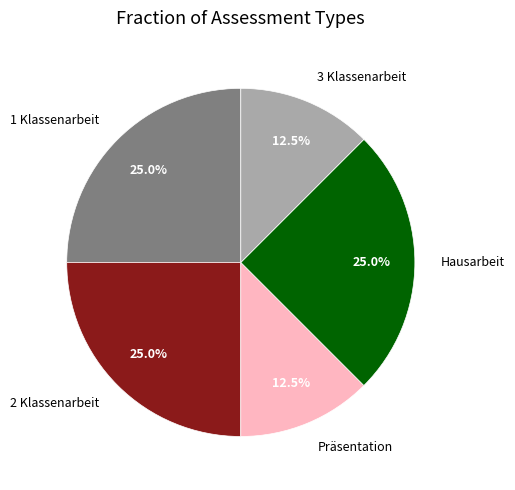

What is the total percentage of 3 Klassenarbeit and Präsentation?

25.0%